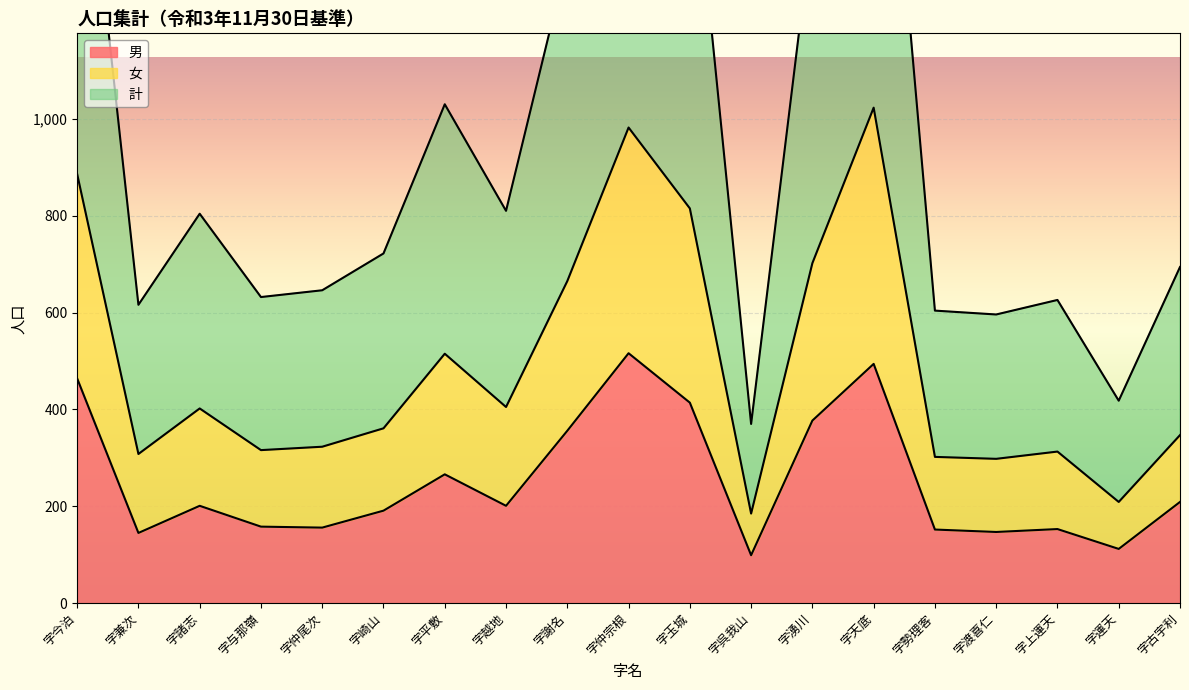

Where does the 女 series first go above 361?

字今泊